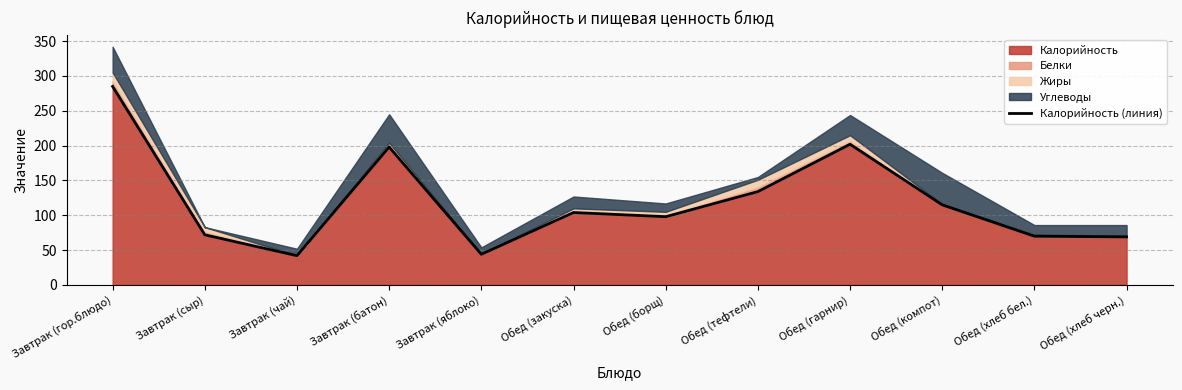

Reading left to right, what are all the values shown in this chart?

Завтрак (гор.блюдо)=285	Завтрак (сыр)=72	Завтрак (чай)=42	Завтрак (батон)=198	Завтрак (яблоко)=44	Обед (закуска)=104	Обед (борщ)=98	Обед (тефтели)=134	Обед (гарнир)=202	Обед (компот)=115	Обед (хлеб бел.)=70	Обед (хлеб черн.)=69